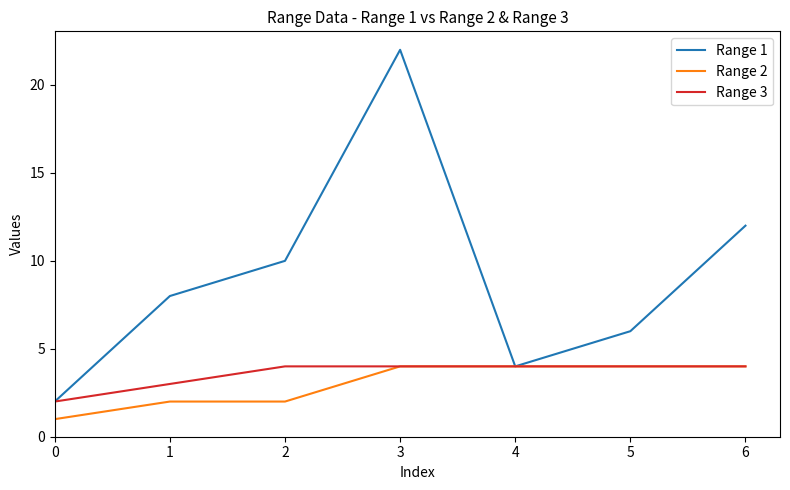

Which series has the largest range (max minus min)?

Range 1